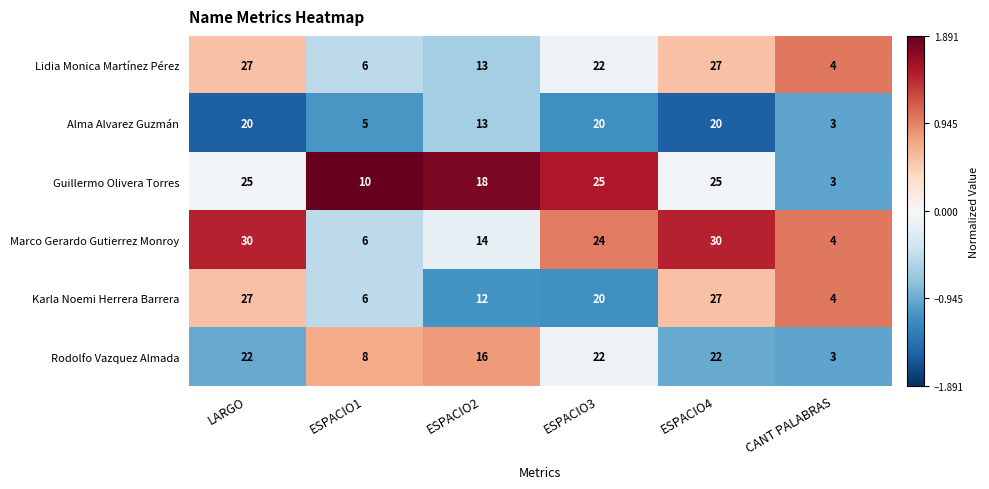

The value of Alma Alvarez Guzmán at ESPACIO4 is 20. True or false?

True